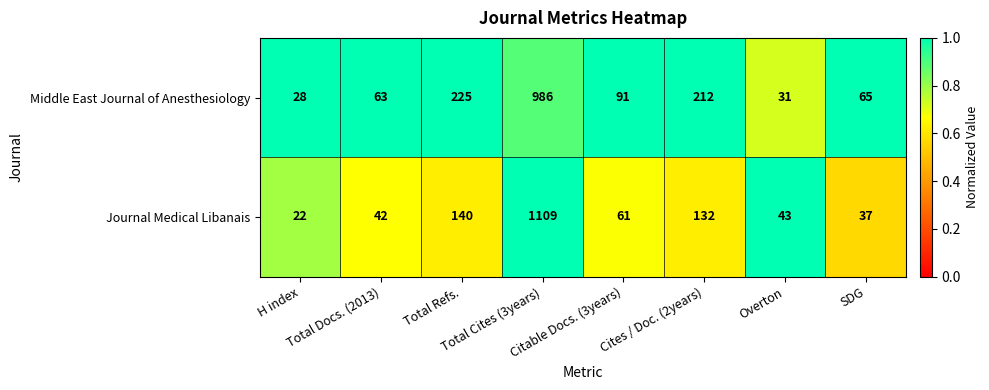

What is the difference between the second highest and minimum values in the Journal Medical Libanais series?

118